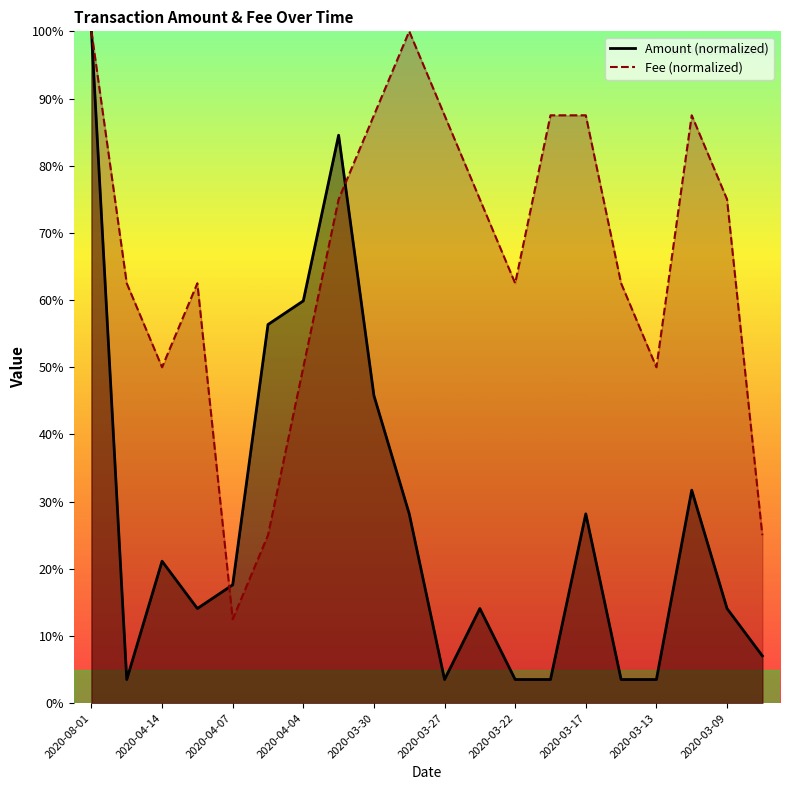

How many interior local peaks does the Fee series have?

3